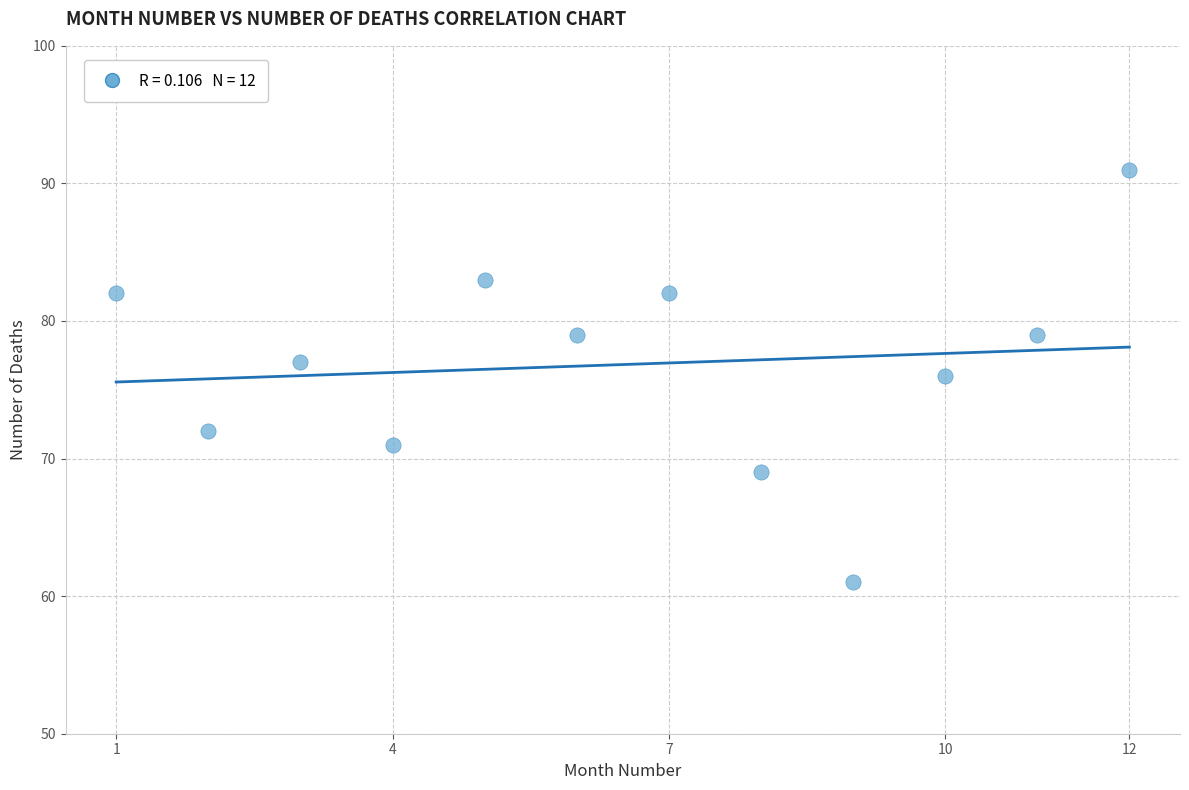

What is the average Y value?

77